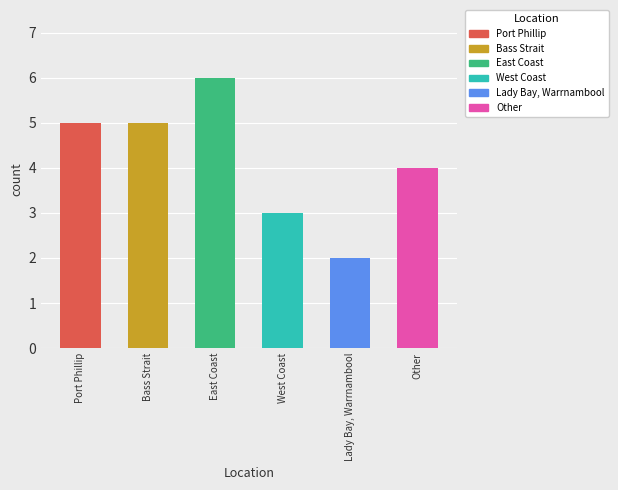

List the labels in order of value, smallest first.

Lady Bay, Warrnambool, West Coast, Other, Port Phillip, Bass Strait, East Coast